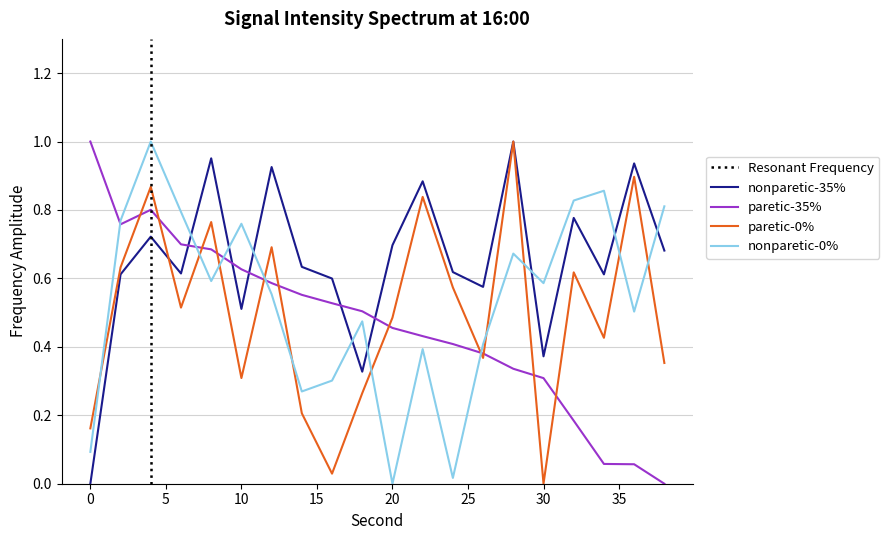

How many categories are shown in the chart?

20